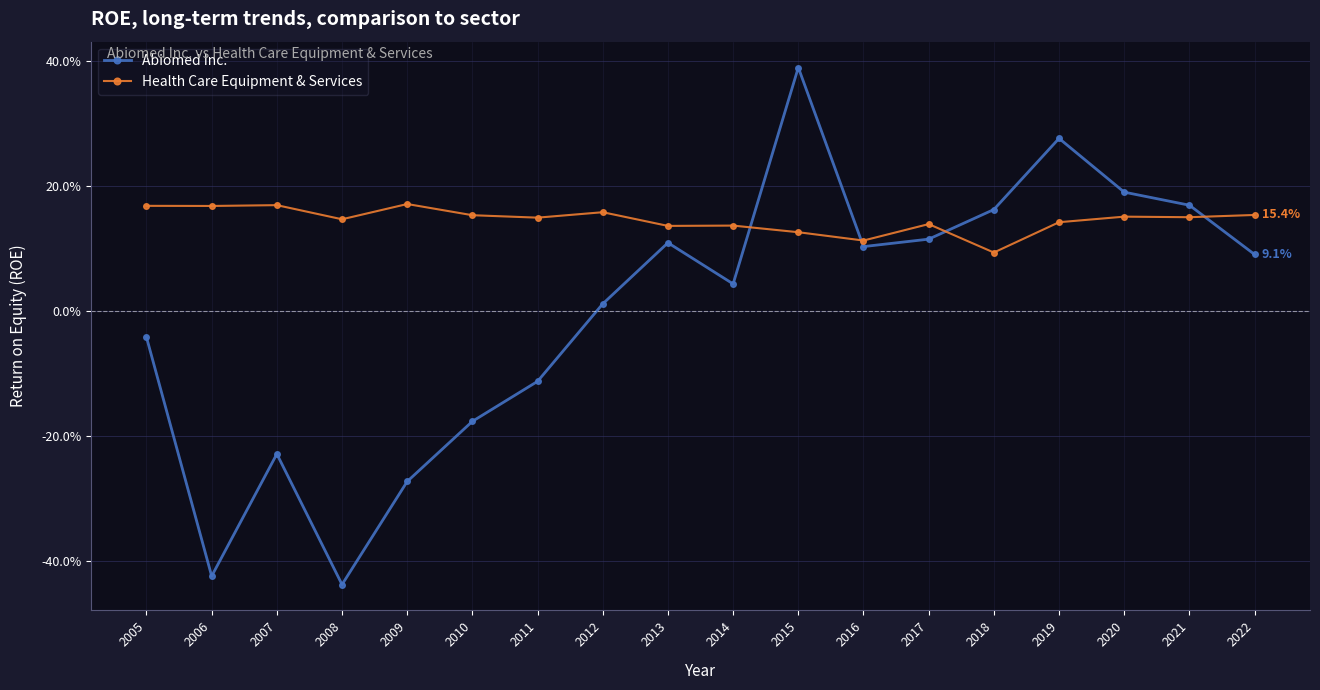

Which category has the highest value across all series?

2015